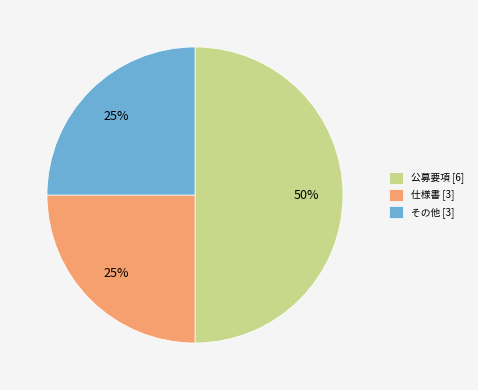

What percentage is the 仕様書 [3] slice, to the nearest percent?

25%